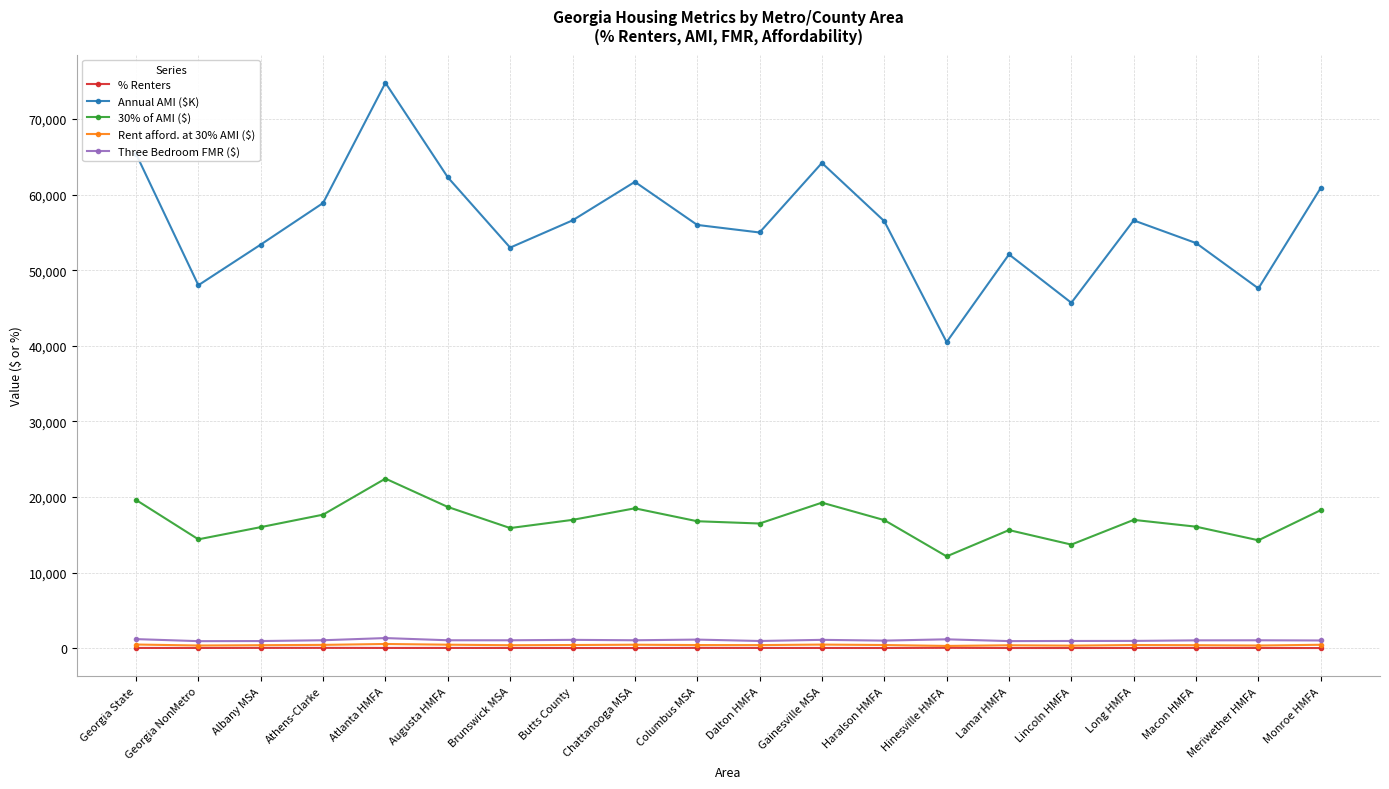

Between Haralson HMFA and Hinesville HMFA, which series saw the biggest shift?

Annual AMI ($K)